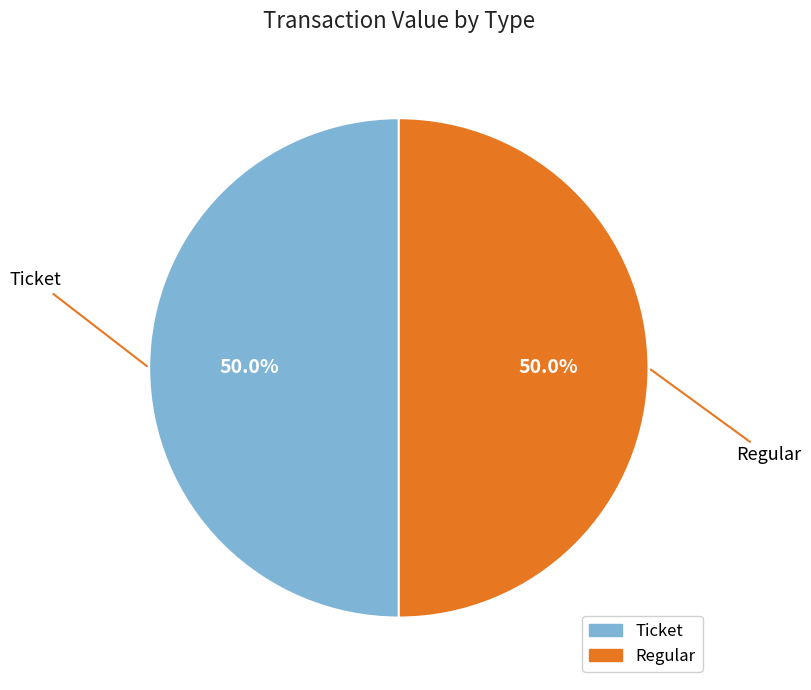

Count the number of slices in the pie.

2